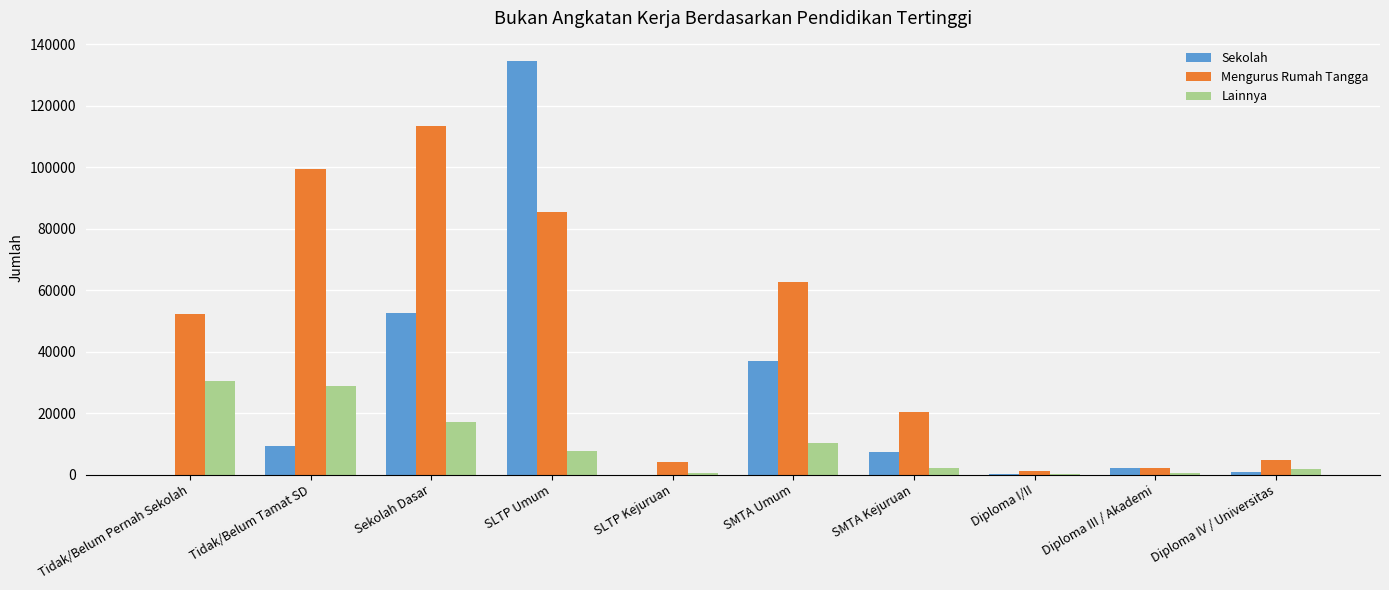

Between Sekolah Dasar and SMTA Umum, which series saw the biggest shift?

Mengurus Rumah Tangga